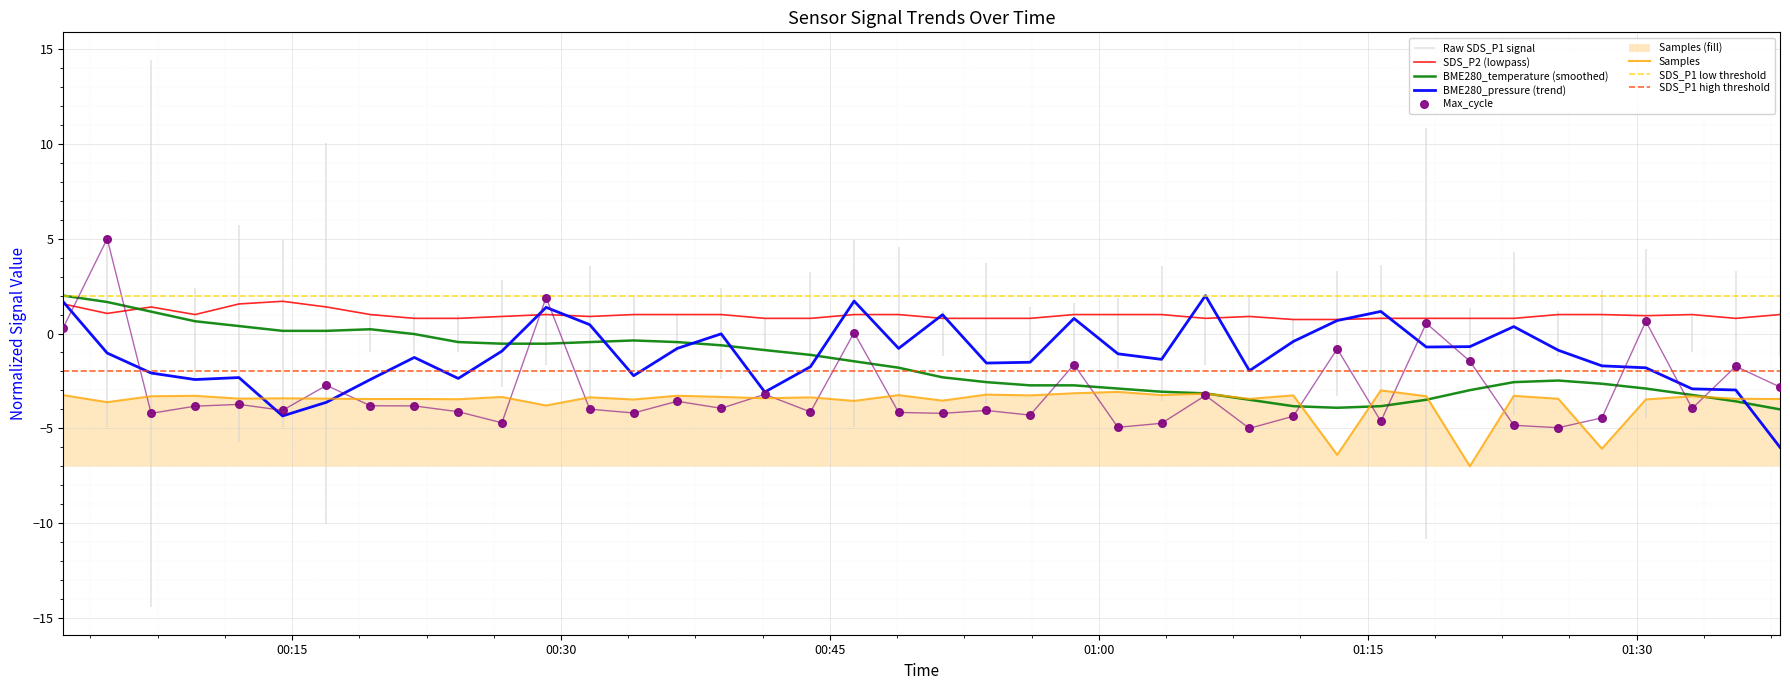

What is the highest value of the SDS_P2 (lowpass) series?

1.7